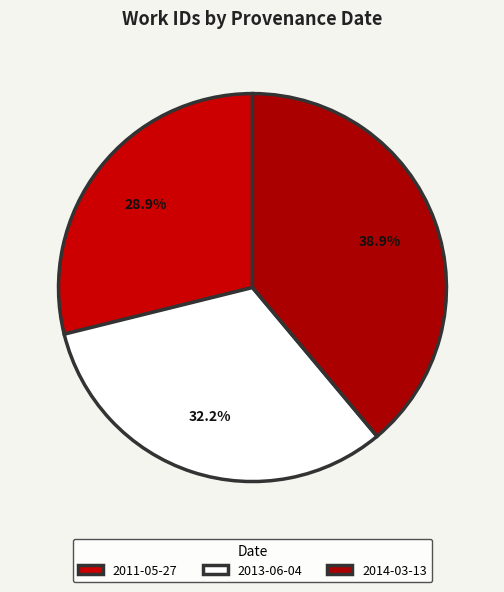

Count the number of slices in the pie.

3